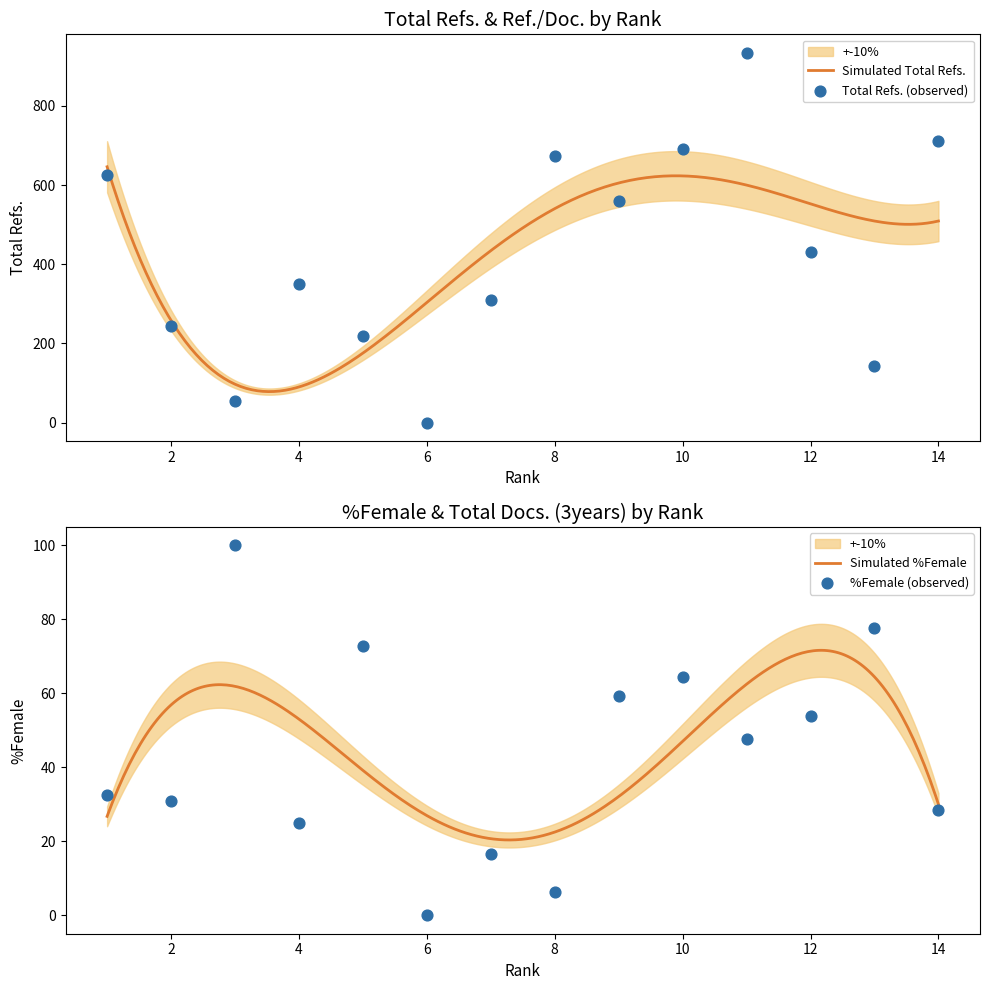

Which series reaches the maximum Y coordinate?

Total Refs.